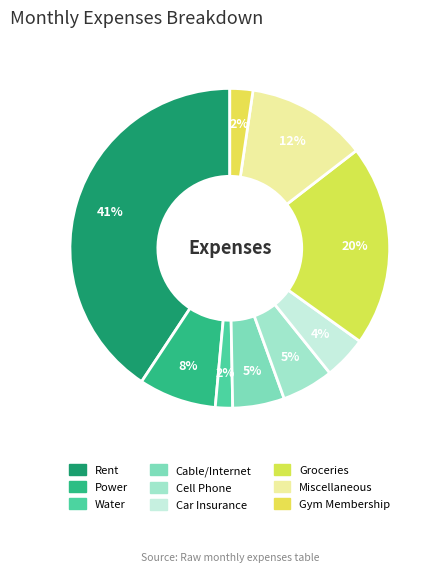

Does Power account for over 50% of the chart?

No